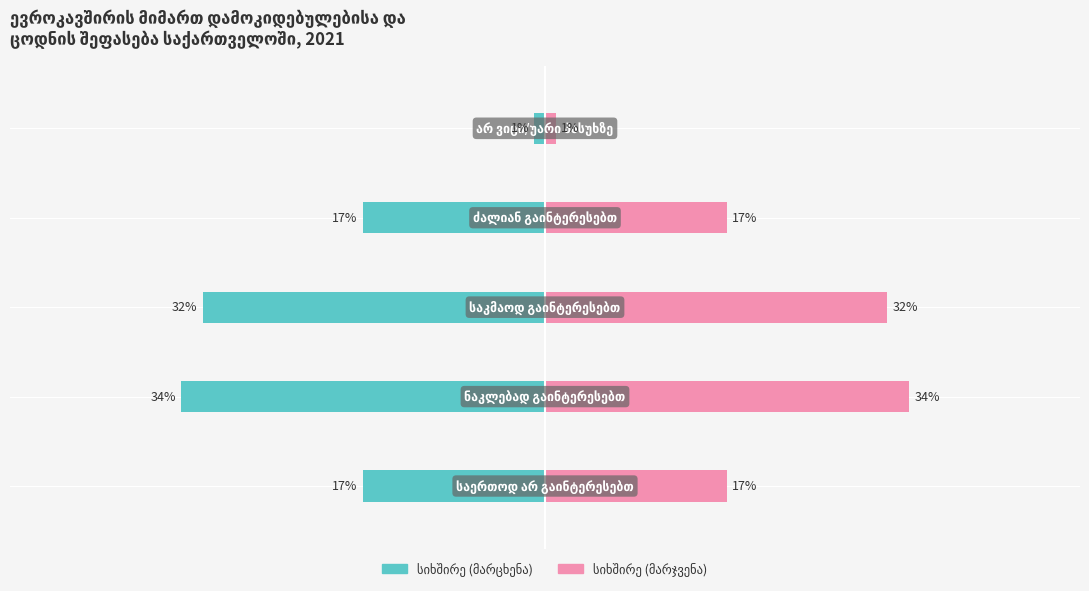

At which label does სიხშირე (მარცხენა) reach its peak?

4